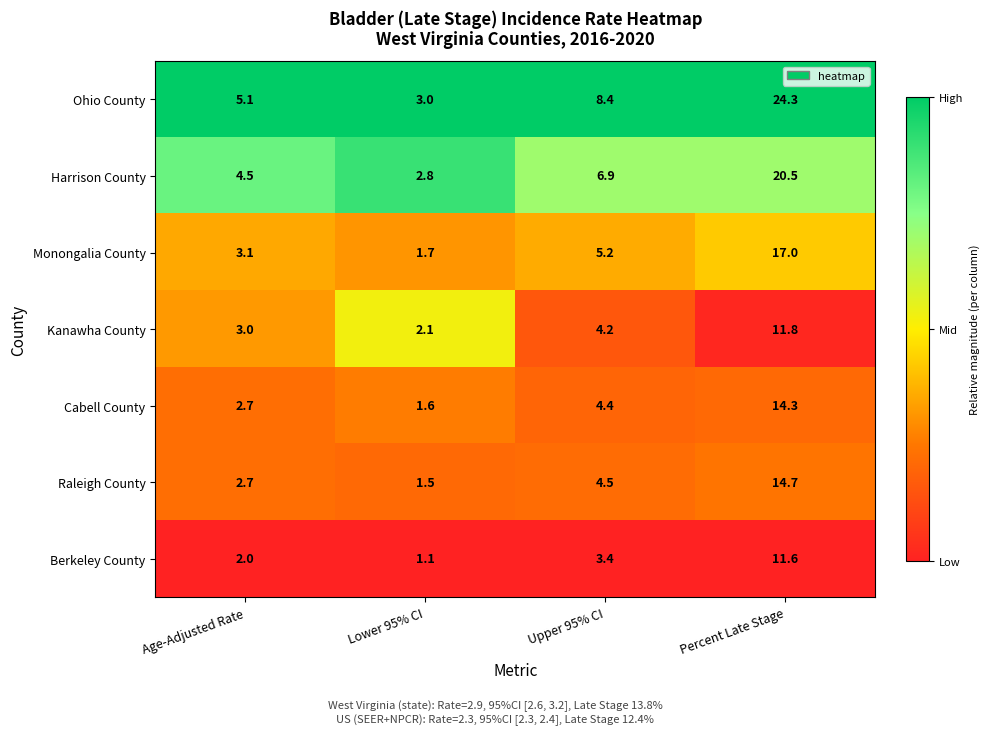

What is the total value across all series at Age-Adjusted Rate?

23.1